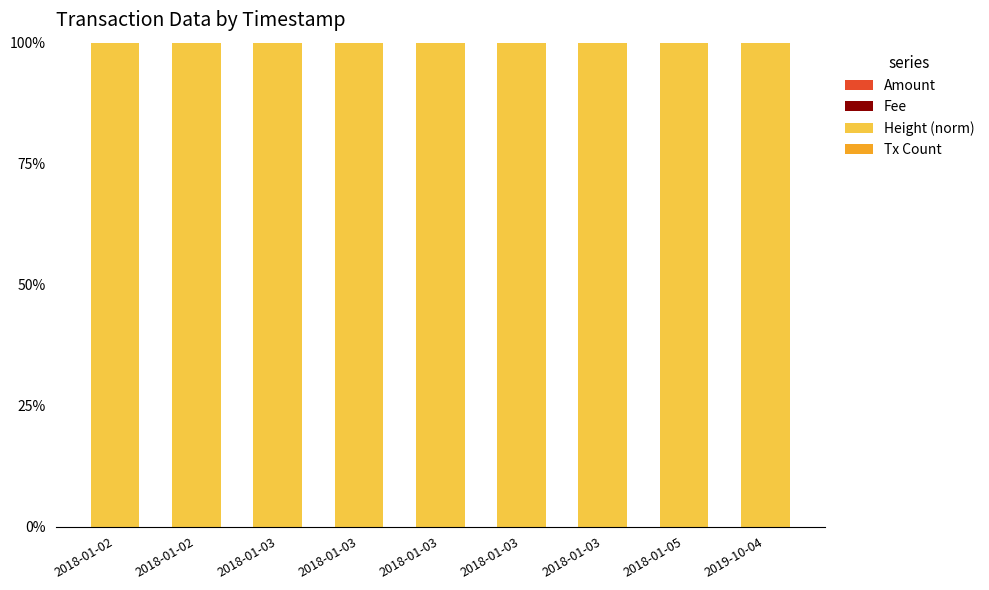

Count the Tx Count values in the range 0 to 1.

9